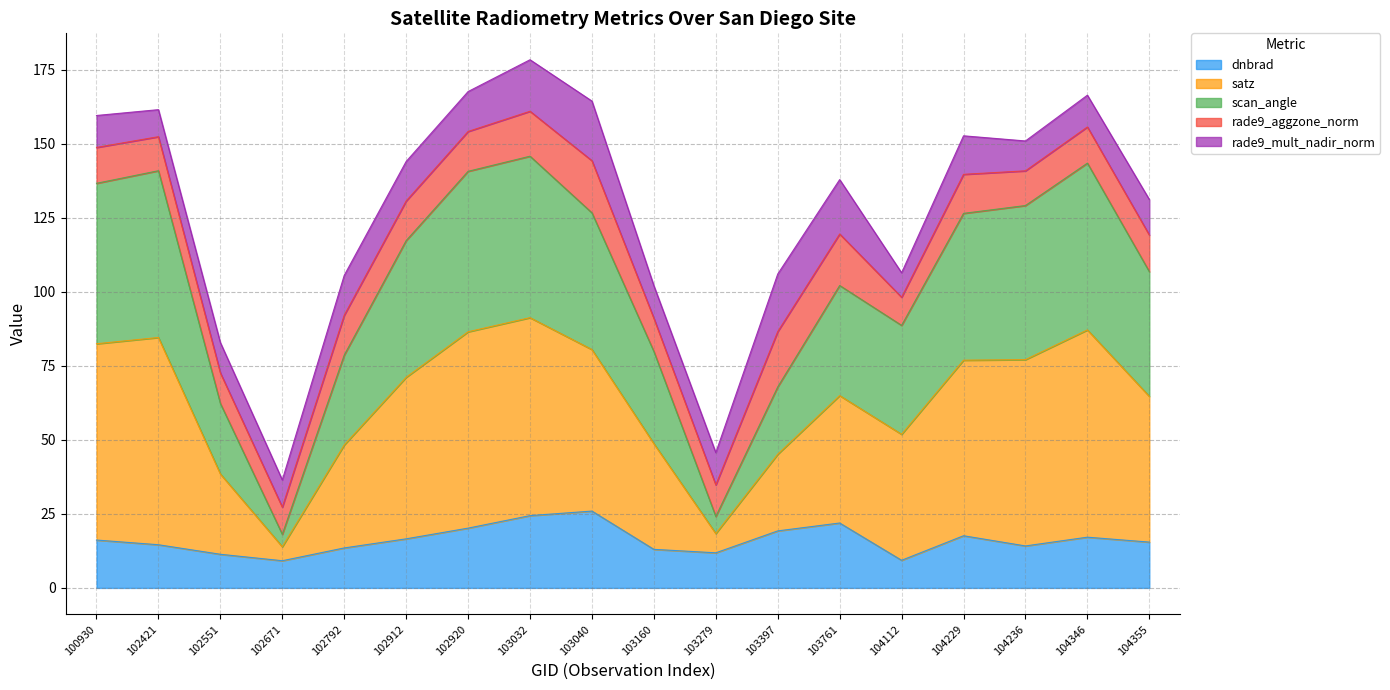

Is it true that dnbrad equals 2.8 at 104236?

False